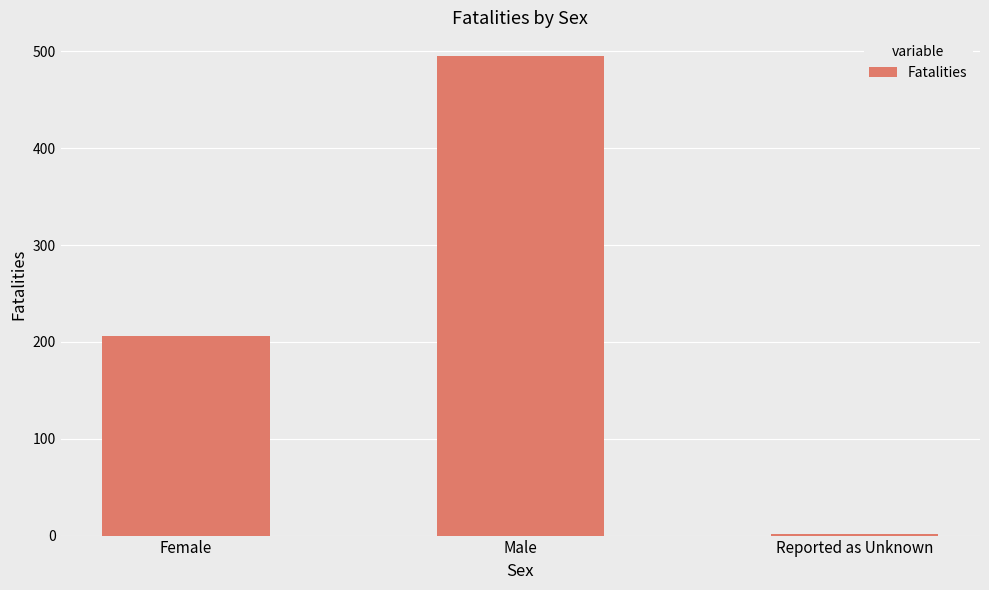

How many bars are there in total?

3